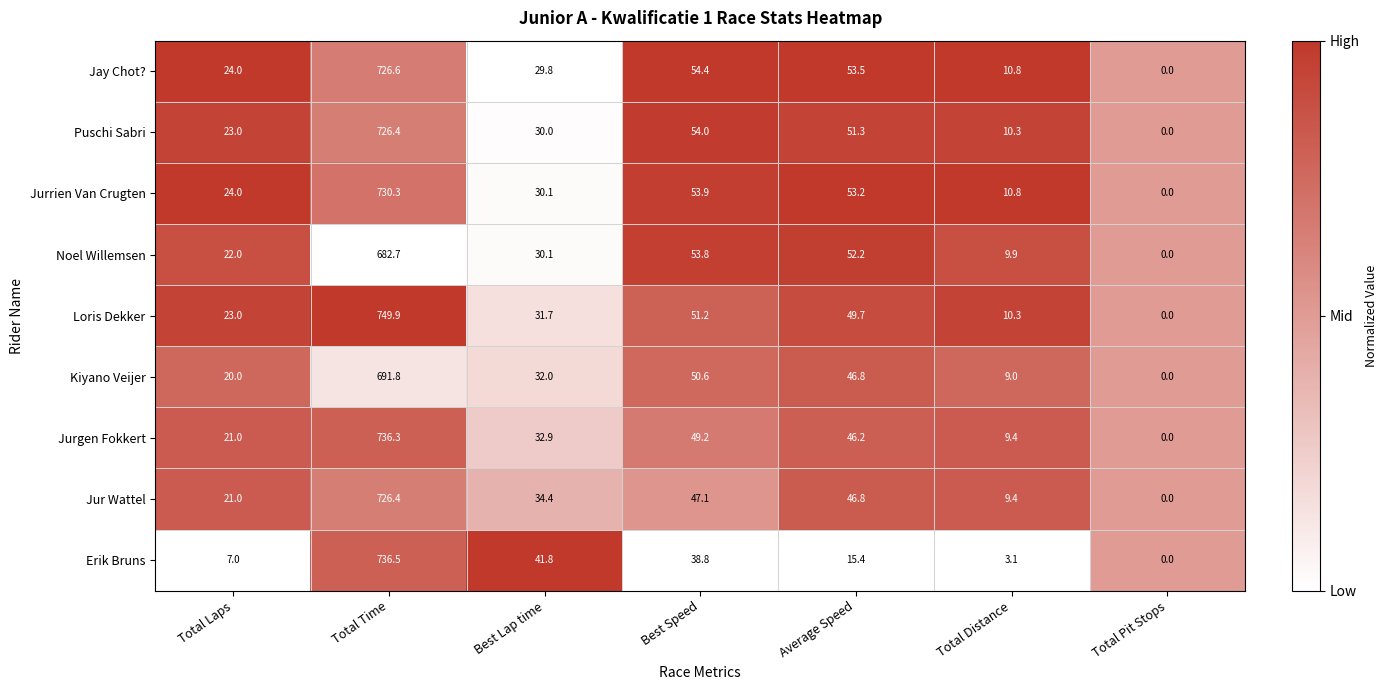

The value of Noel Willemsen at Average Speed is 52.2. True or false?

True